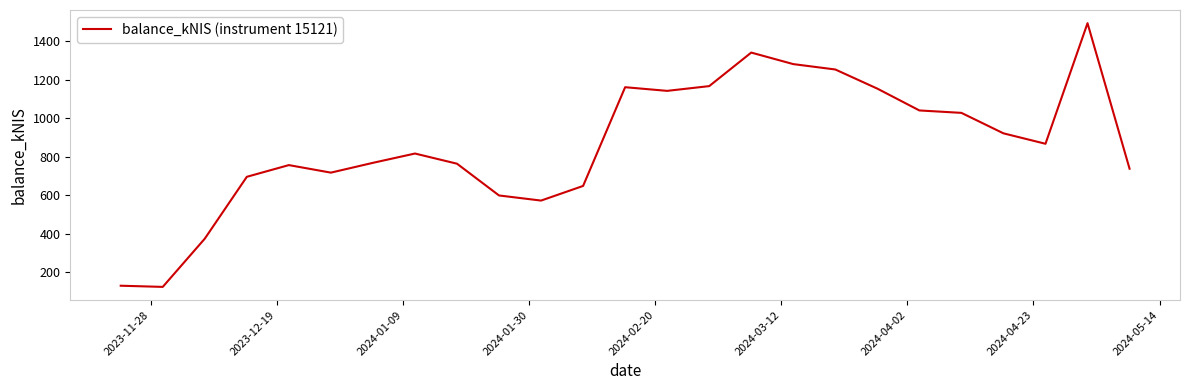

What is the difference between the maximum and minimum values?

1370.8